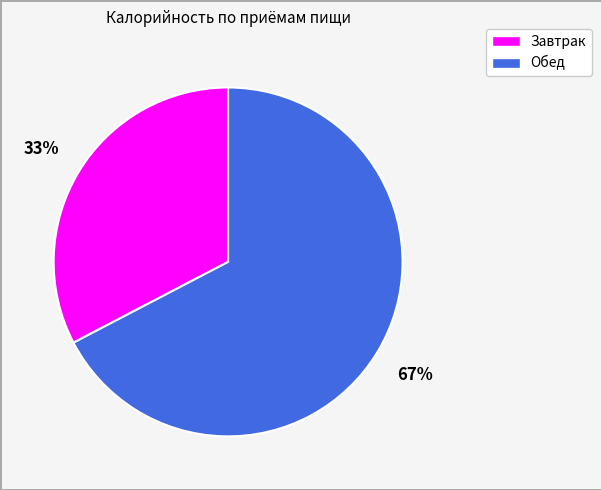

What is the ratio of the value at Завтрак to the value at Обед?

0.5